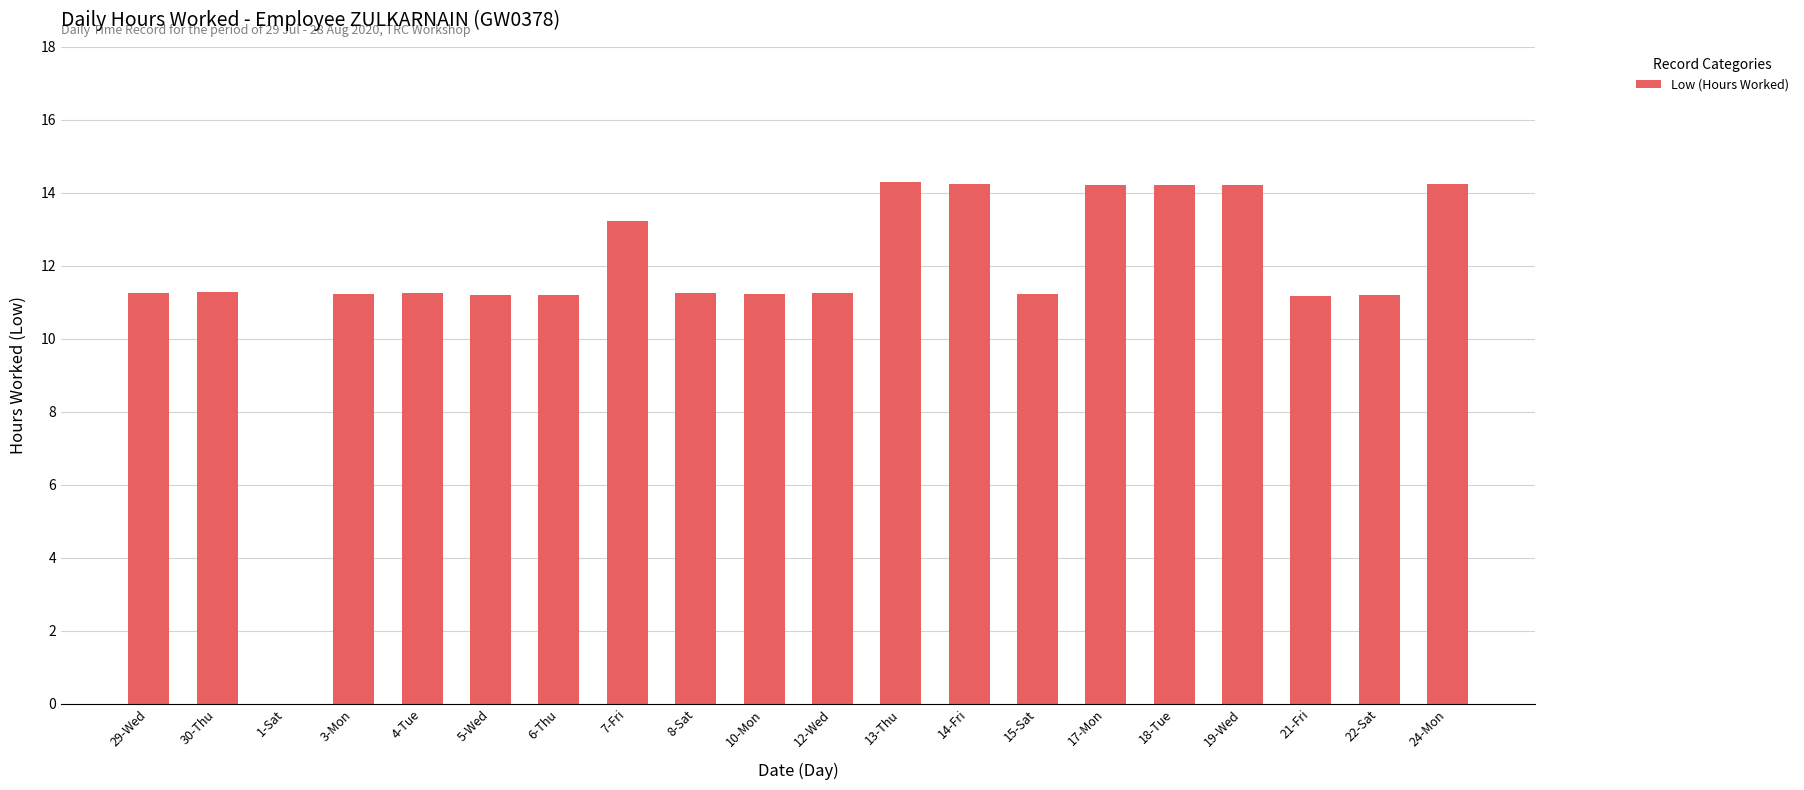

What is the maximum value shown in the chart?

14.3